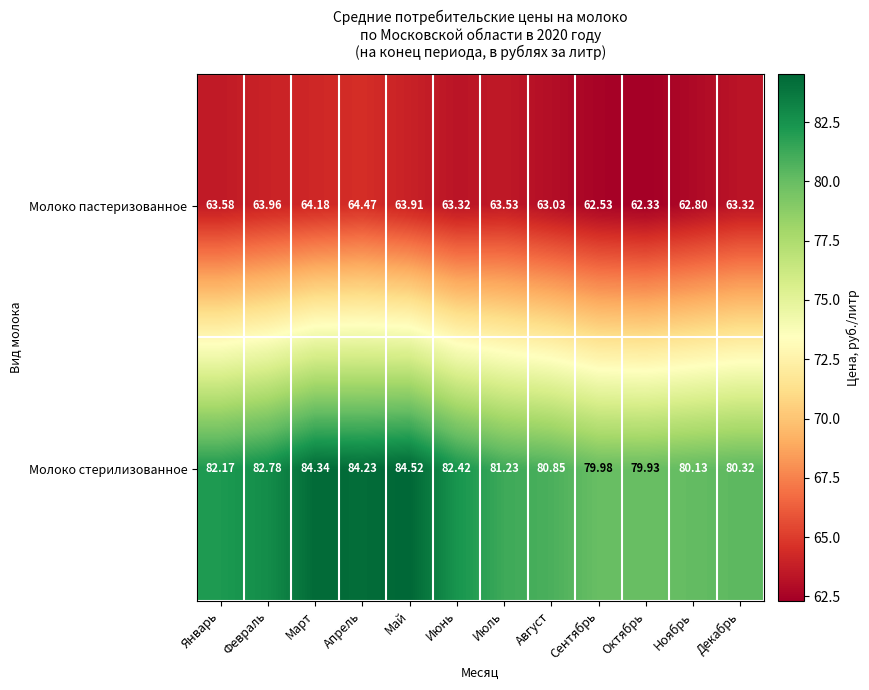

Between Март and Август, which series saw the biggest shift?

Молоко стерилизованное